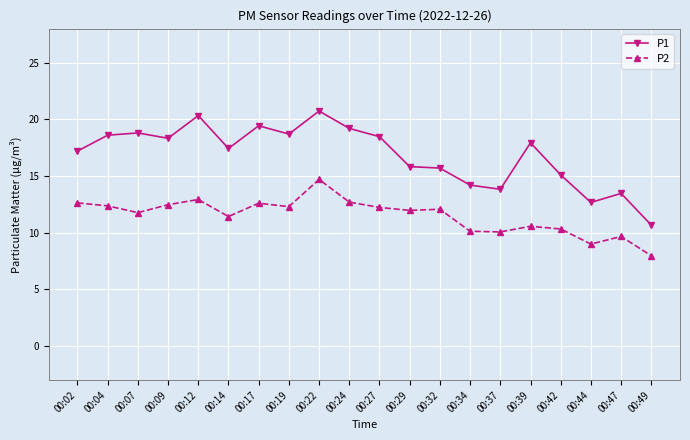

What is the sum of the P1 values at 00:19 and 00:02?

35.9